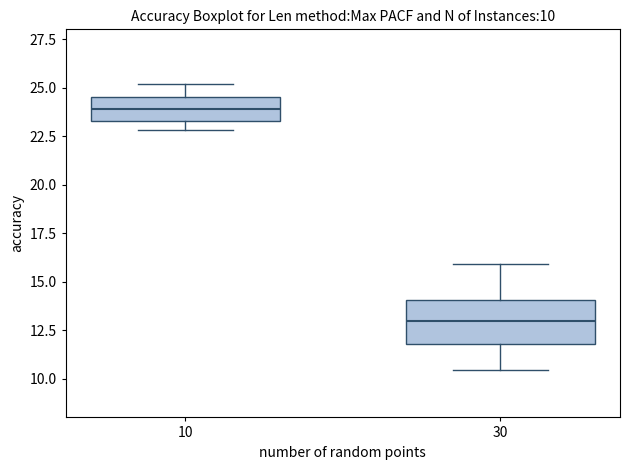

Comparing the boxes themselves (not the whiskers), which one is the tallest?

30